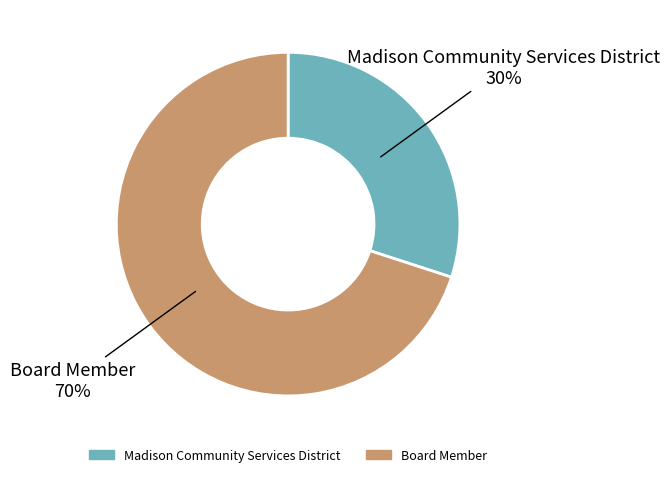

How many segments does this pie chart have?

2